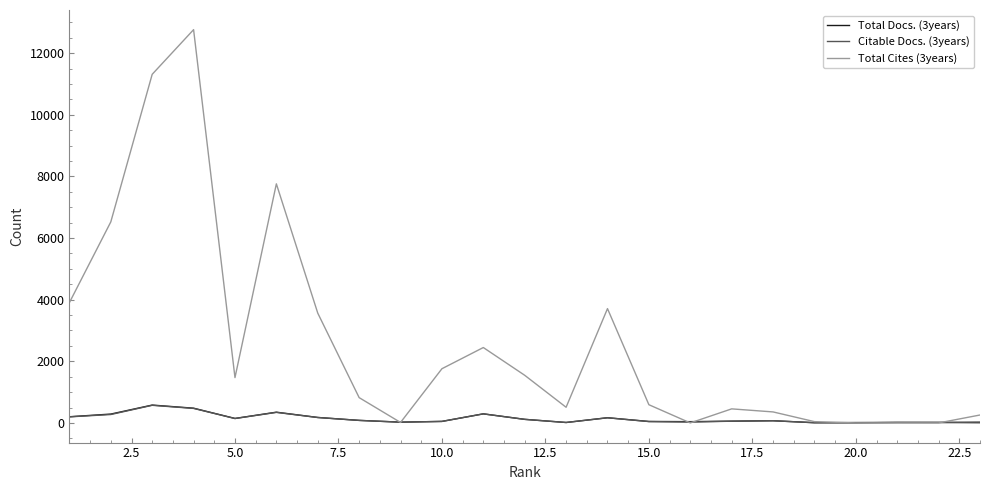

Which series has the largest total across all categories?

Total Cites (3years)